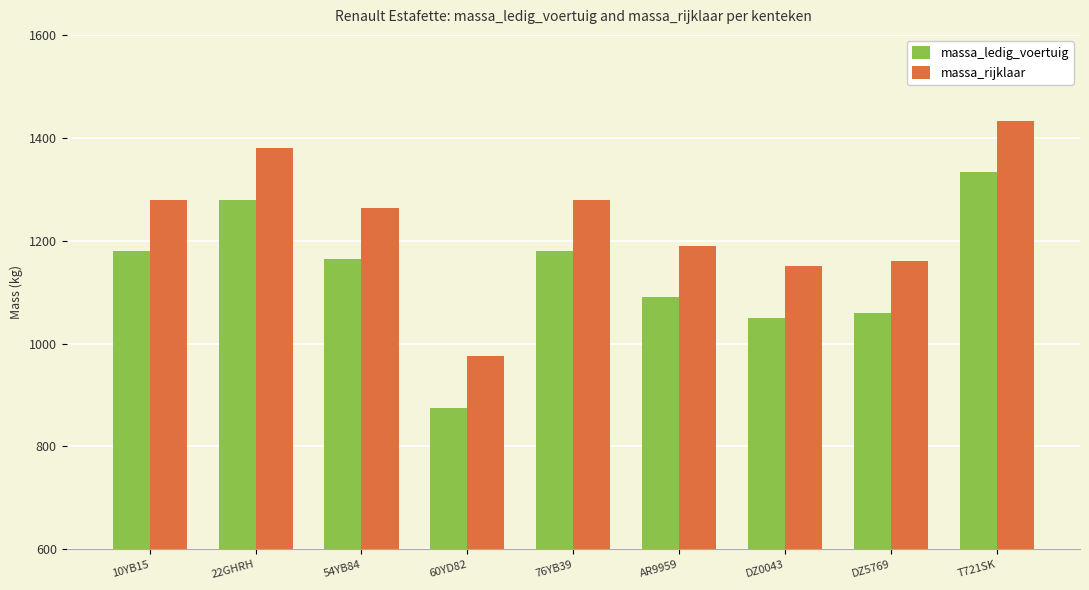

What is the label of the 5th bar from the right?

76YB39